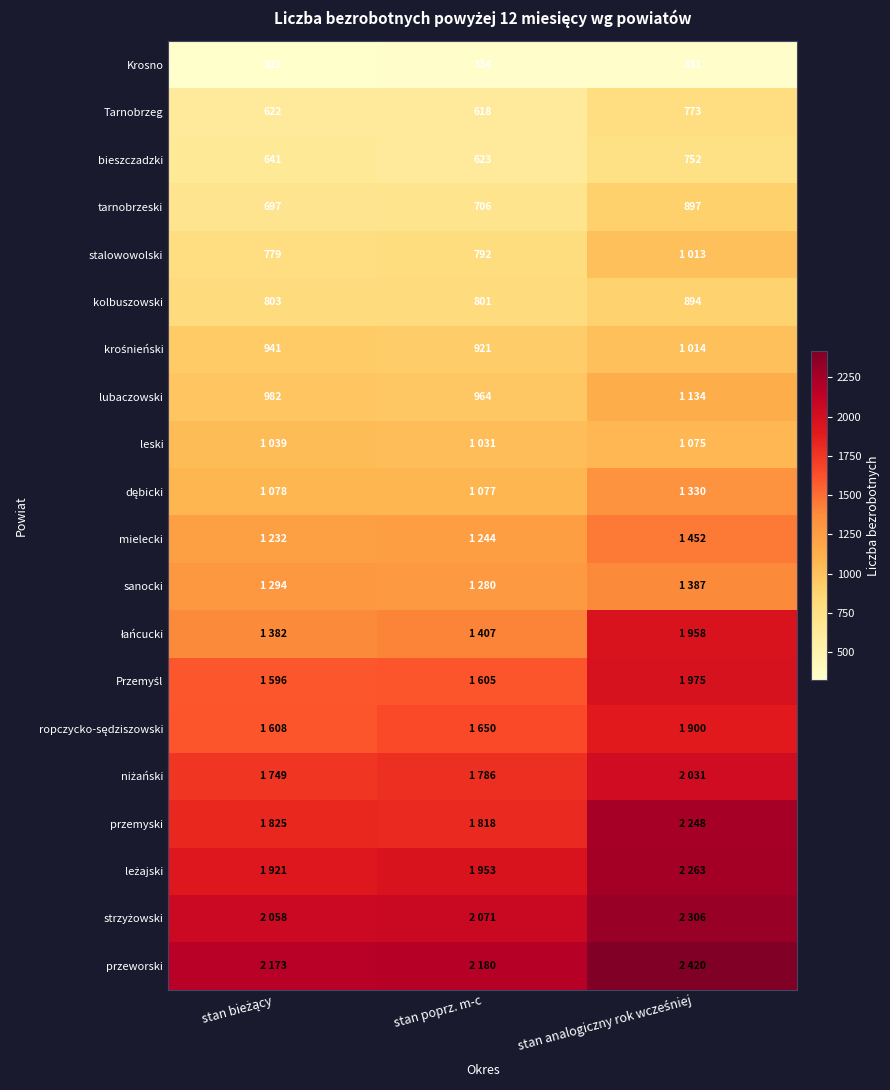

What is the spread (max minus min) of values at stan bieżący?

1851